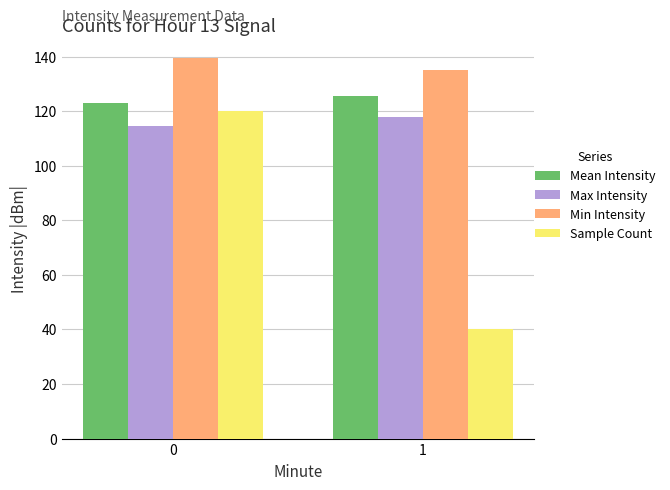

List the labels in order of Sample Count value, smallest first.

1, 0